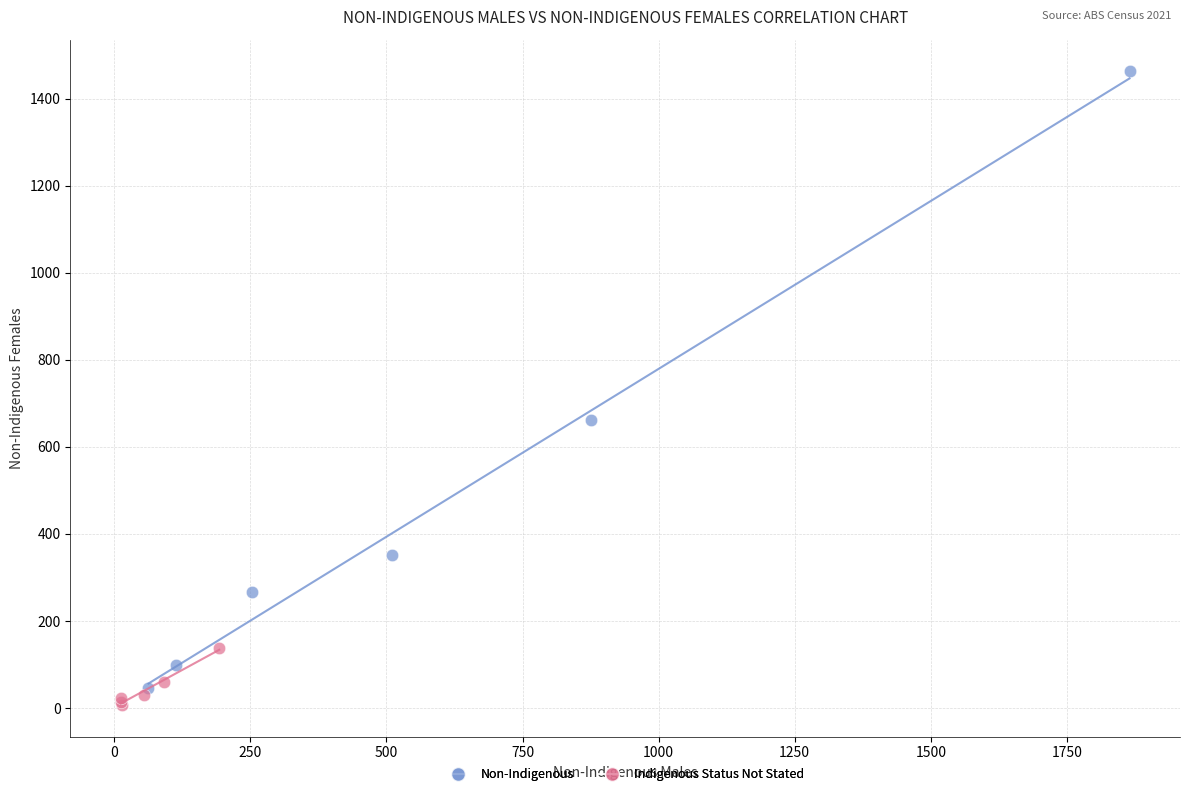

Which series has the largest Y range (max minus min)?

Non-Indigenous